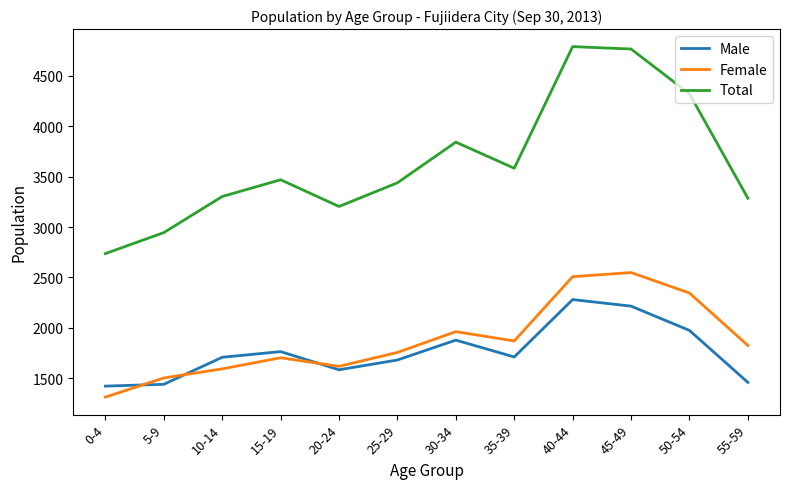

Is the value of Male at 30-34 greater than the value of Total at 15-19?

No